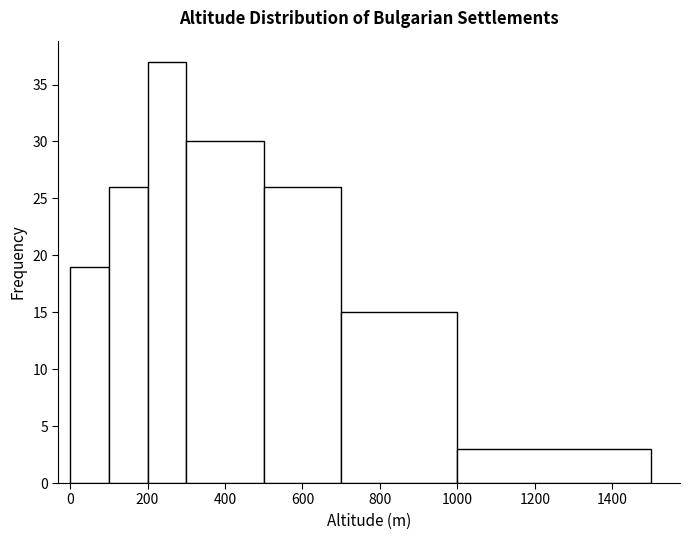

Reading left to right, list every bar in this chart as the range it spans on the x-axis followed by its height. The values are not printed on the chart, so give them approximately, as read against the axis.

0 to 100: 19
100 to 200: 26
200 to 300: 37
300 to 500: 30
500 to 700: 26
700 to 1000: 15
1000 to 1500: 3